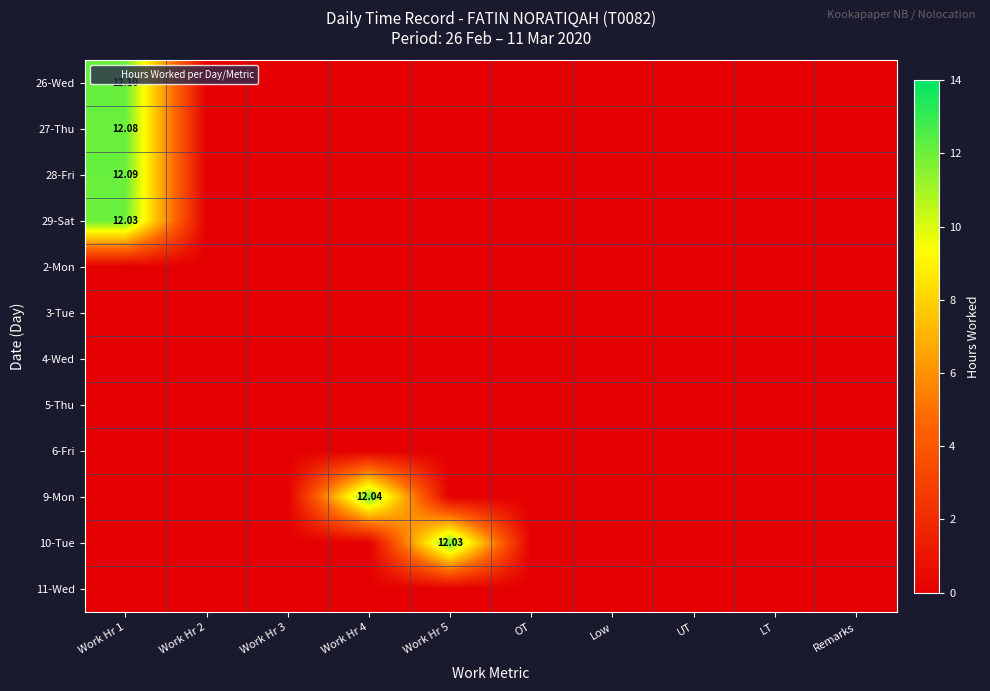

Count the number of data series in this chart.

12